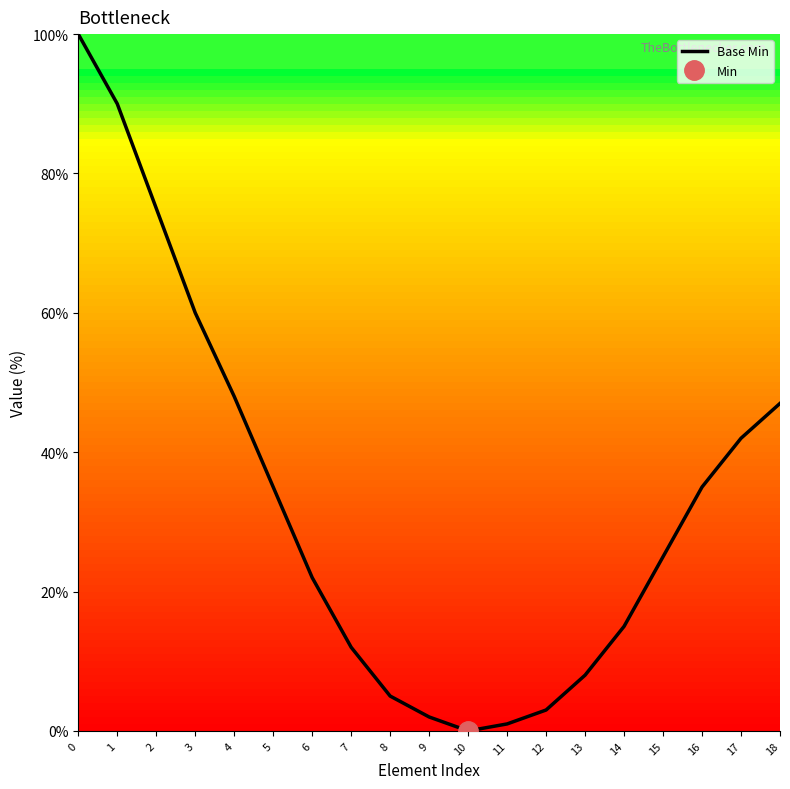

The value at 18 is 47. True or false?

True